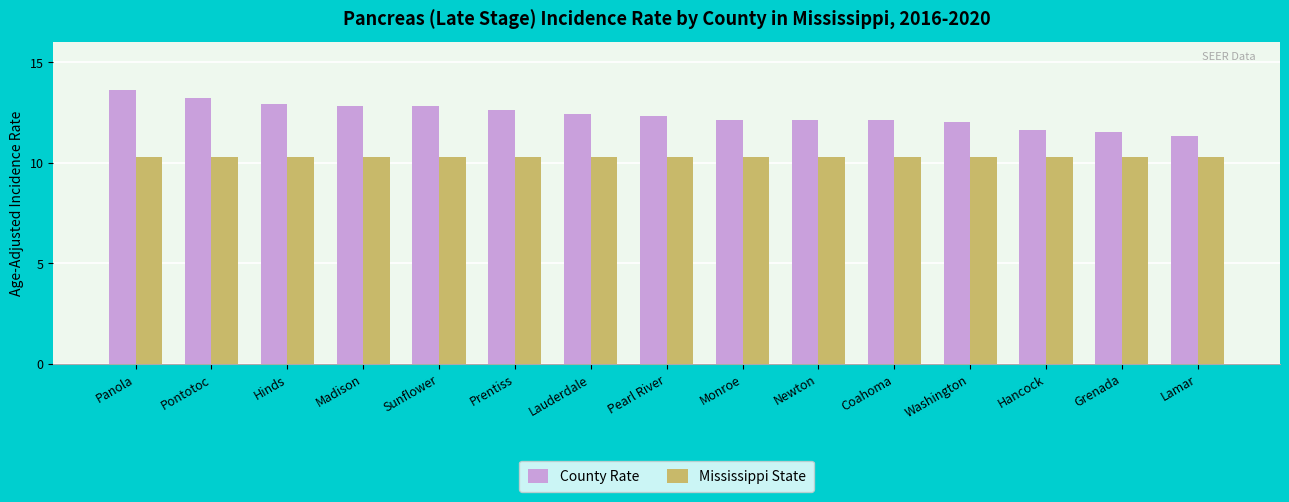

Is the value of Mississippi State at Newton greater than the value of County Rate at Coahoma?

No